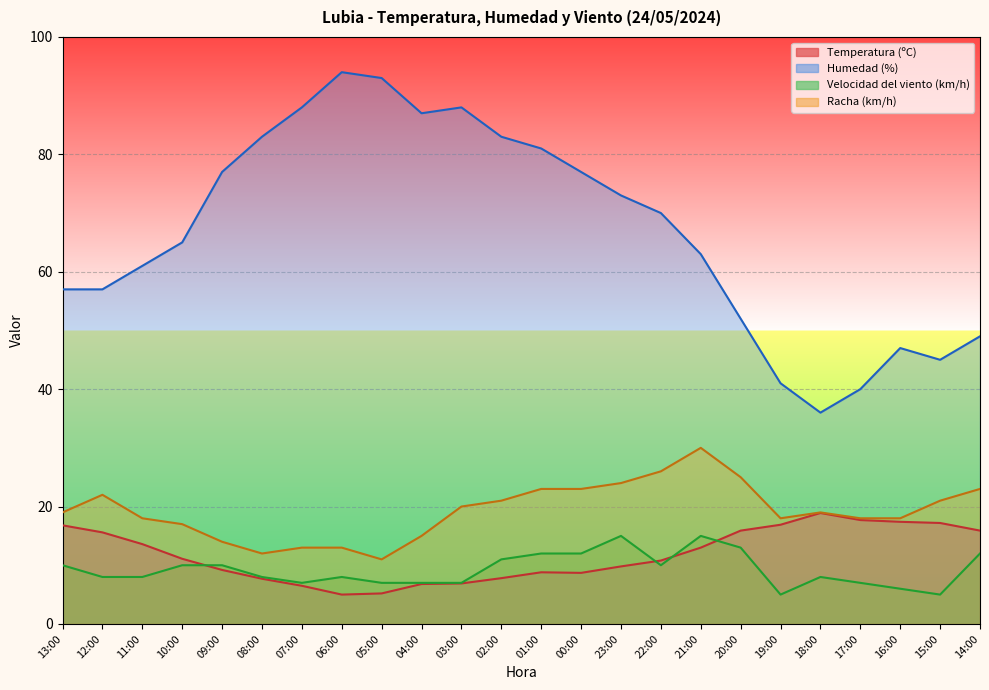

What are all the series names shown in the legend?

Temperatura (ºC), Humedad (%), Velocidad del viento (km/h), Racha (km/h)